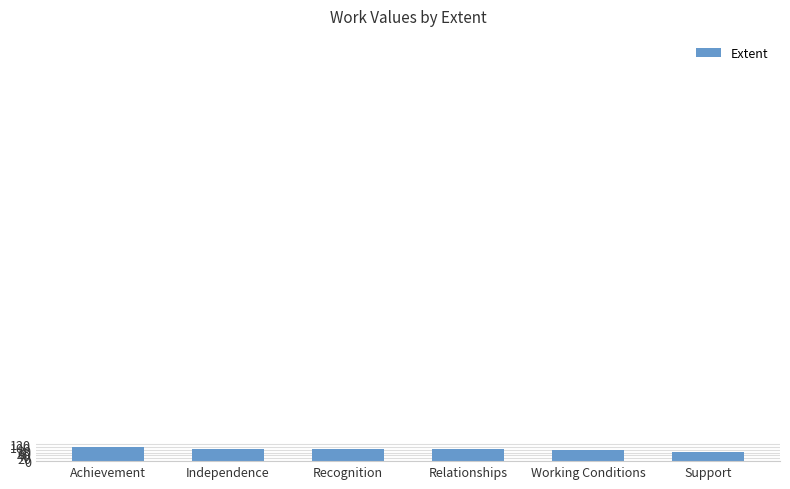

What is the value of the 1st bar from the left?

100